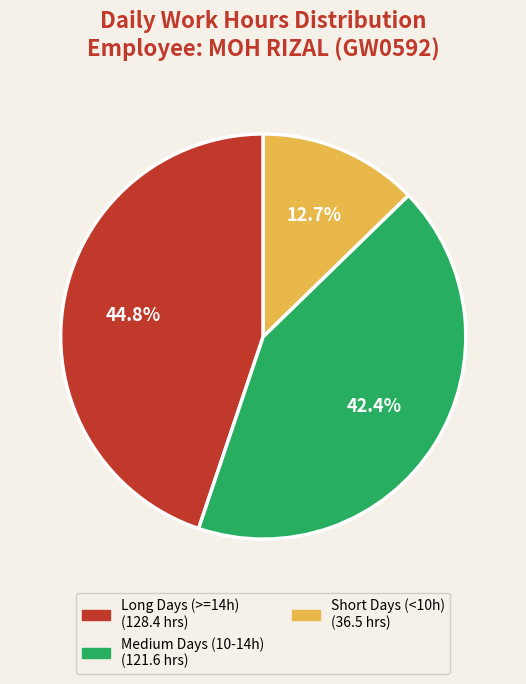

Count the number of slices in the pie.

3